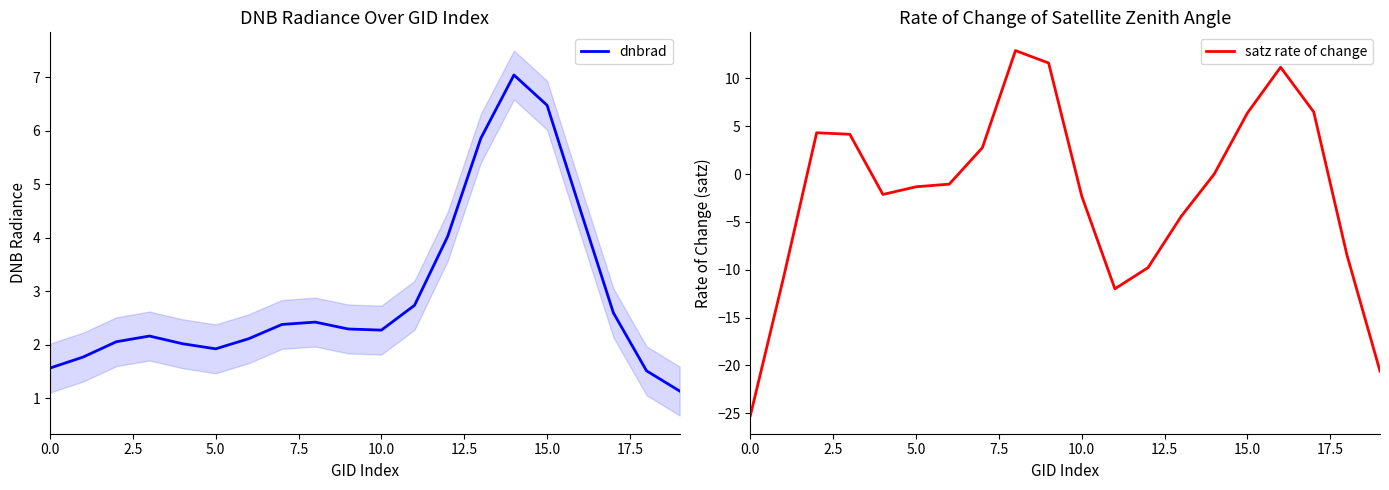

At 14, list the series in order from smallest to largest.

satz rate of change, dnbrad